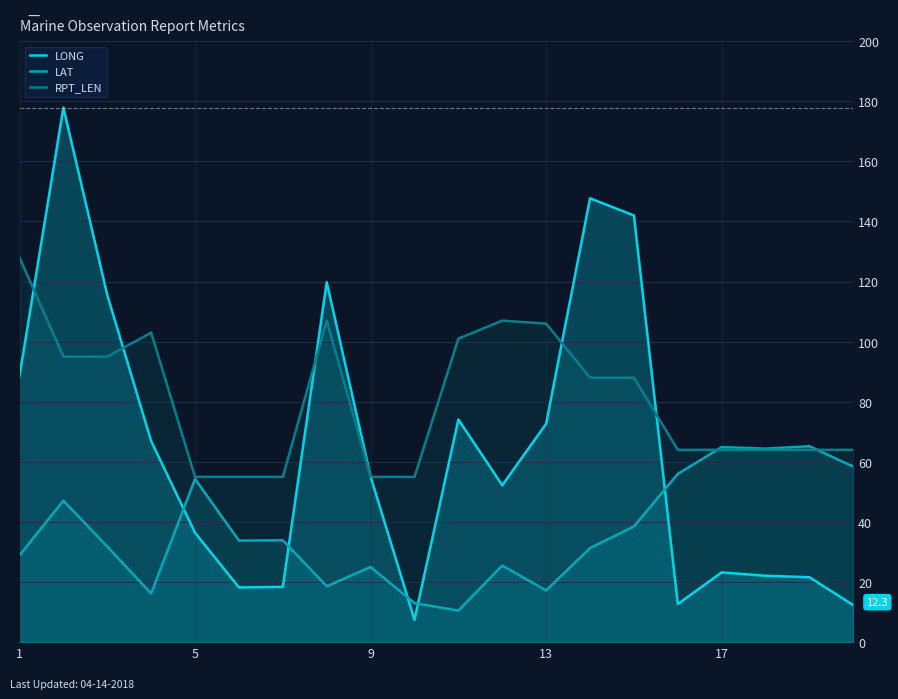

Is it true that LONG equals 232.7 at 14?

False